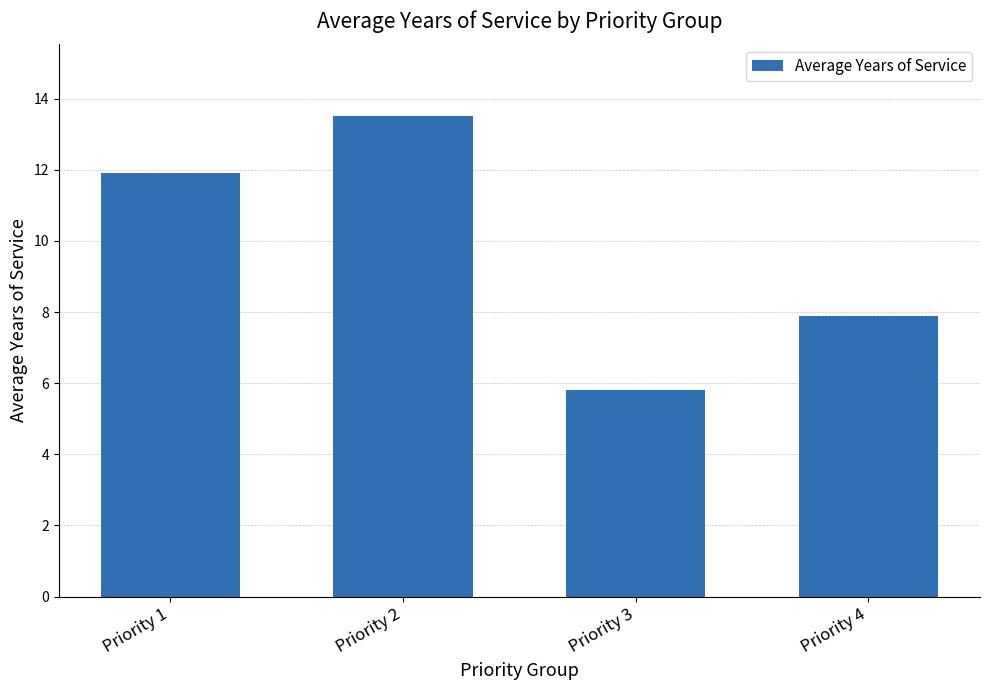

Reading right to left, extract all data points from this chart.

Priority 4=7.9	Priority 3=5.8	Priority 2=13.5	Priority 1=11.9